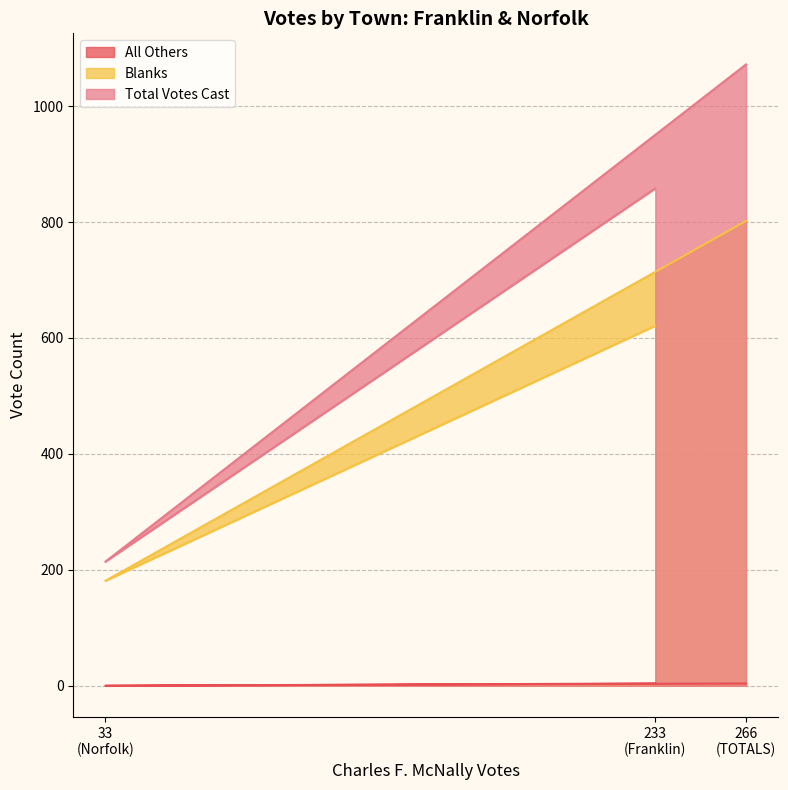

Where is All Others nearest to the value 2?

233 (Franklin)